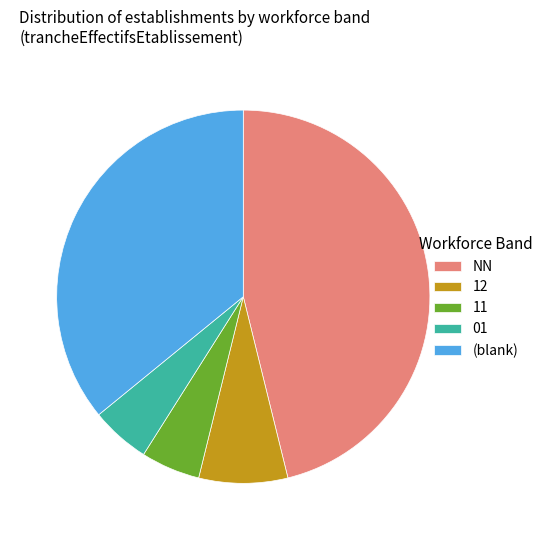

How many segments does this pie chart have?

5